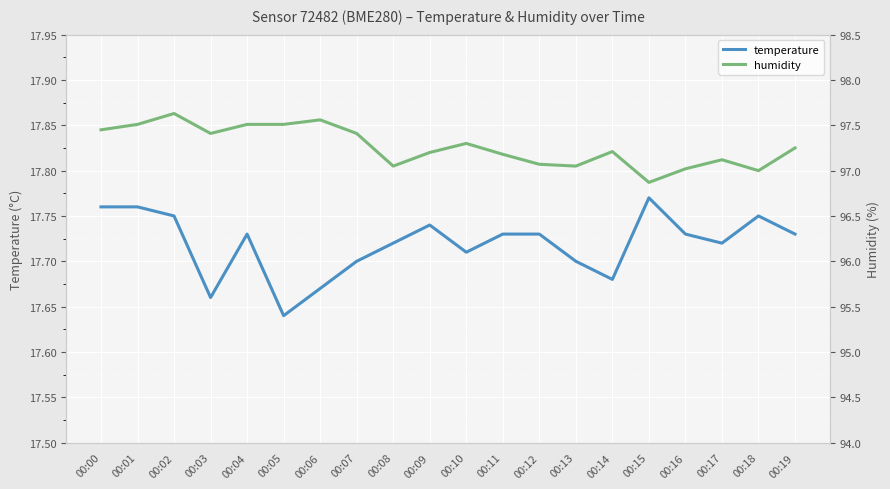

At which category does humidity reach its first local valley?

00:03